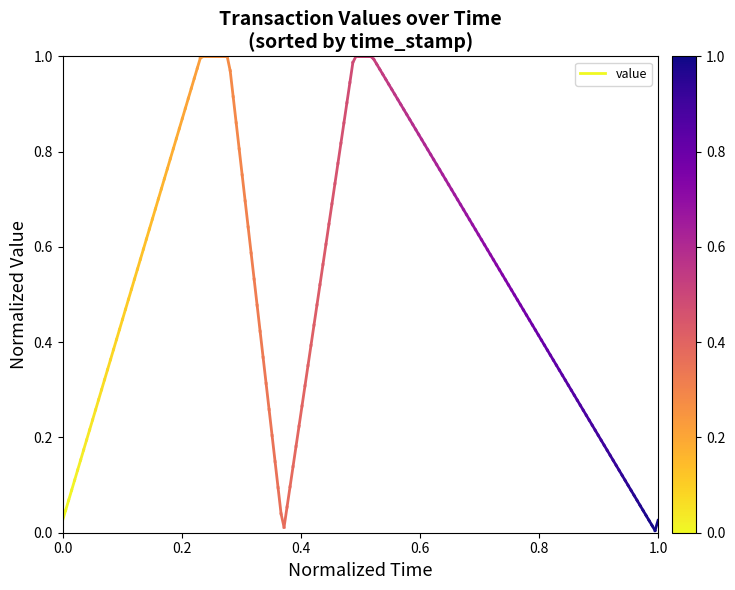

At which category does the chart reach its peak across all series?

0.2